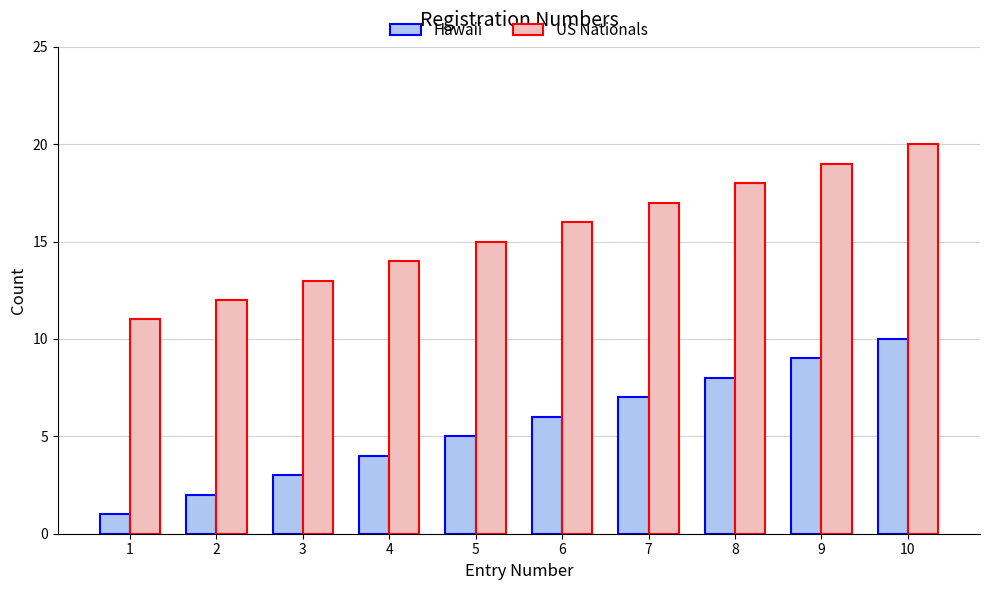

Rank the series at 10 from lowest to highest value.

Hawaii, US Nationals